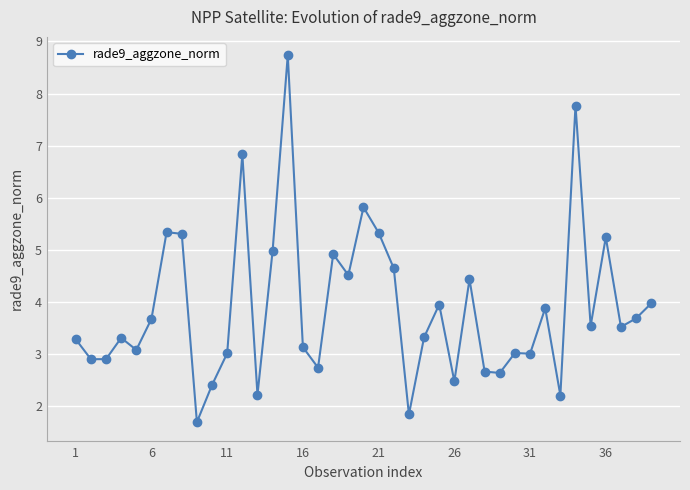

Count the number of categories in the chart.

39